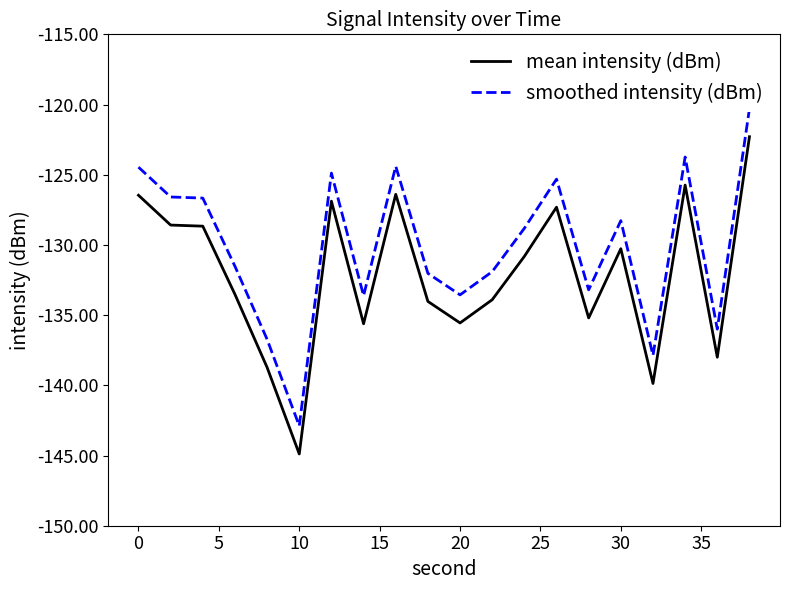

What is the maximum value for mean intensity (dBm)?

-122.3